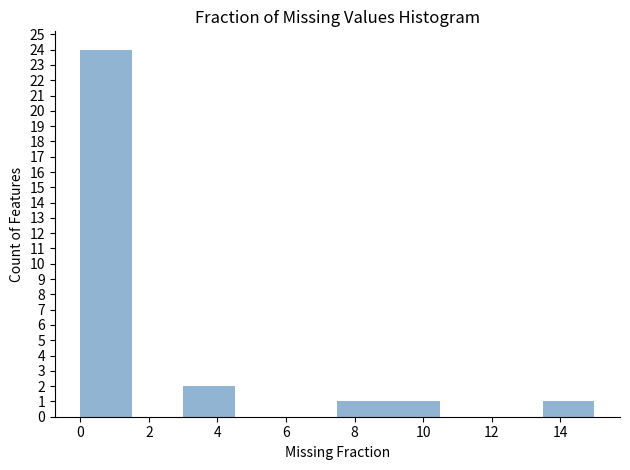

Reading left to right, list every bar in this chart as the range it spans on the x-axis followed by its height. Neither the bar edges nor the heights are printed on the chart, so give them approximately, as read against the axes.

0.0 to 1.5: 24
1.5 to 3.0: 0
3.0 to 4.5: 2
4.5 to 6.0: 0
6.0 to 7.5: 0
7.5 to 9.0: 1
9.0 to 10.5: 1
10.5 to 12.0: 0
12.0 to 13.5: 0
13.5 to 15.0: 1